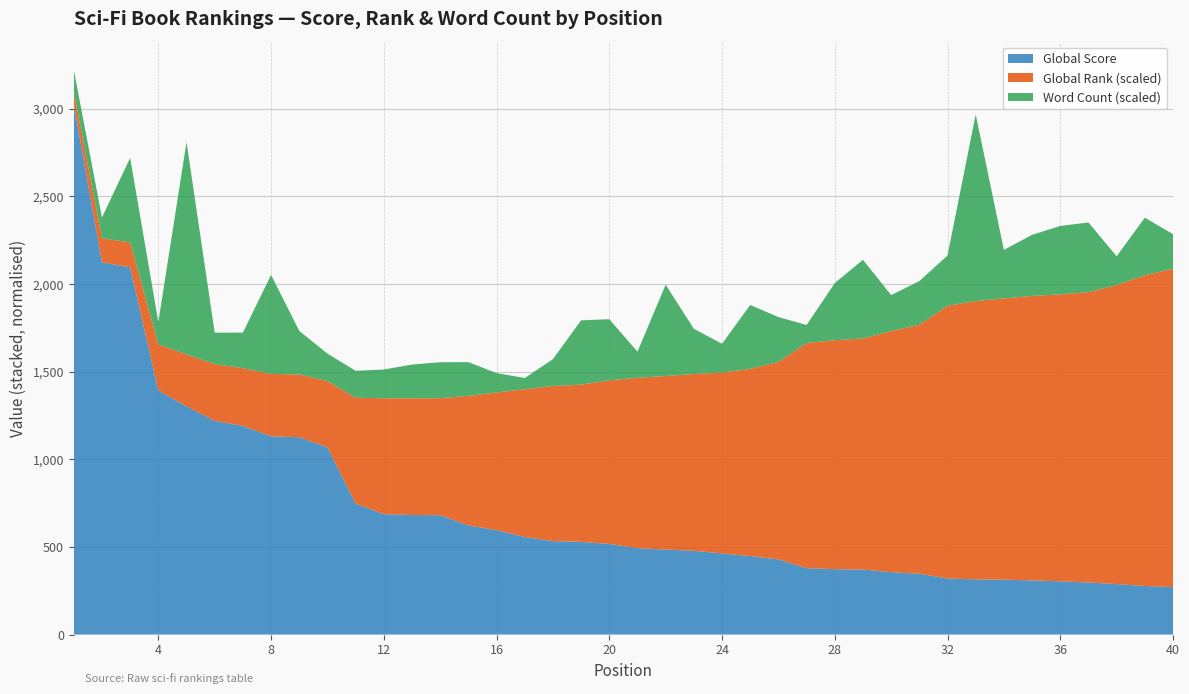

What is the lowest value of the Global Score series?

271.0